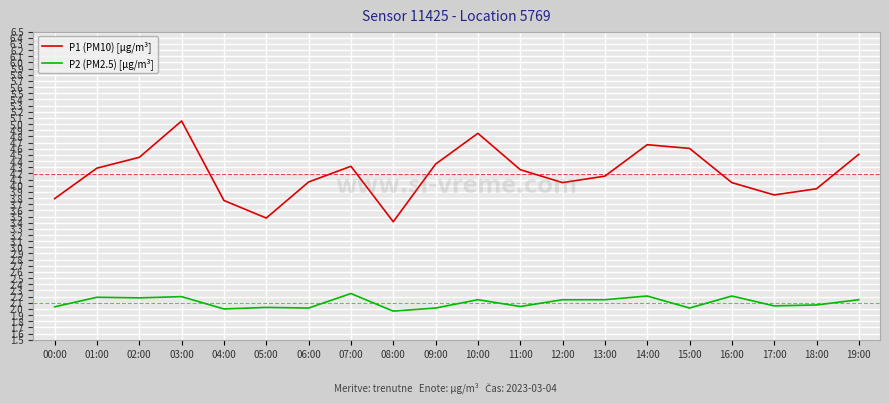

What is the difference between the second highest and second lowest values in the P1 (PM10) [µg/m³] series?

1.4